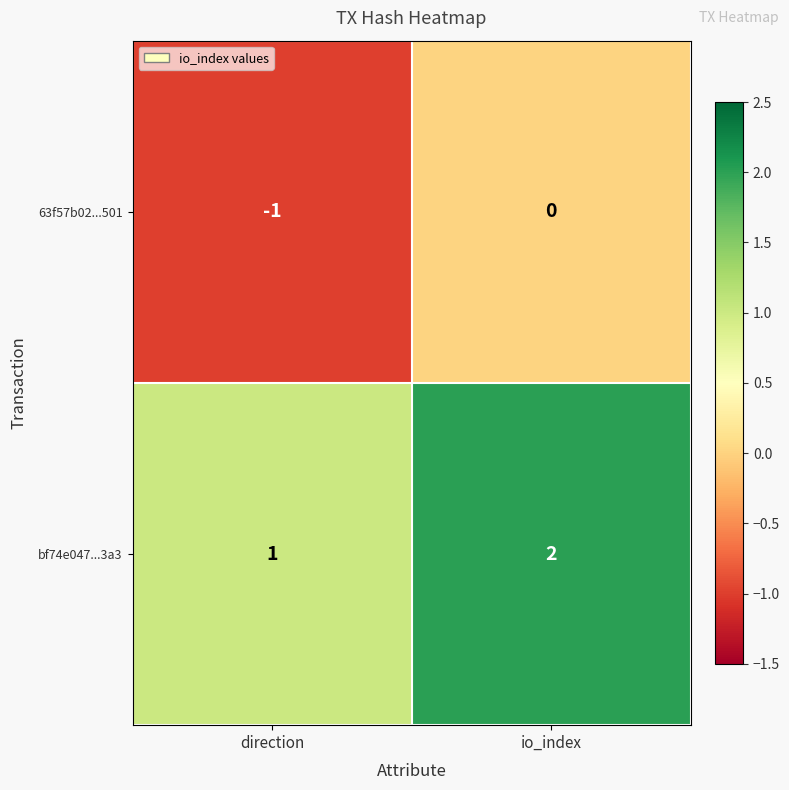

Which category has the highest value in the 63f57b02...501 series?

io_index